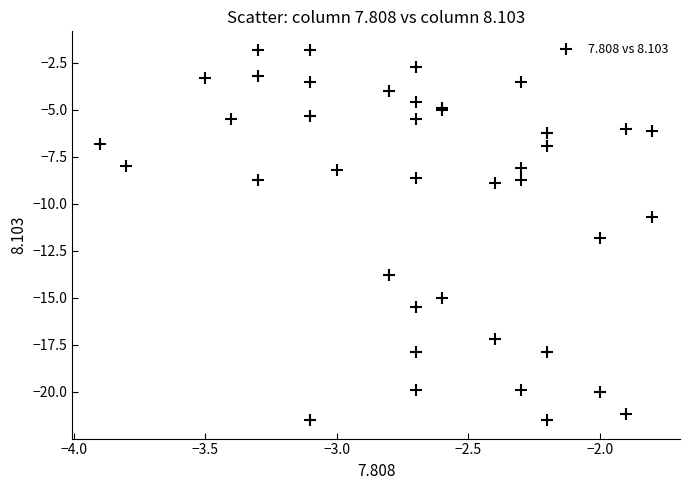

What Y value in the scatter plot is closest to -11?

-10.7